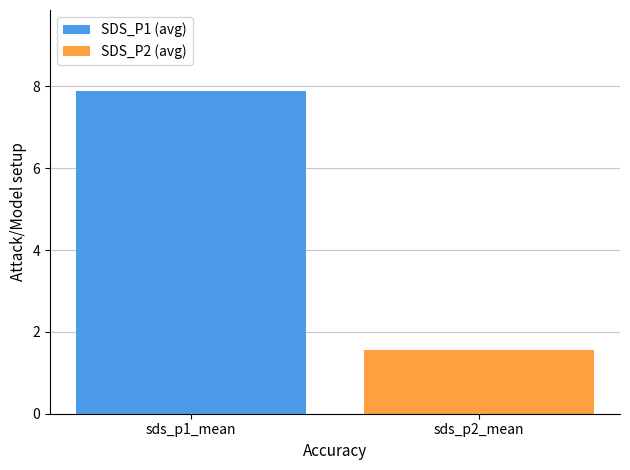

Which series has the largest range (max minus min)?

SDS_P1 (avg)